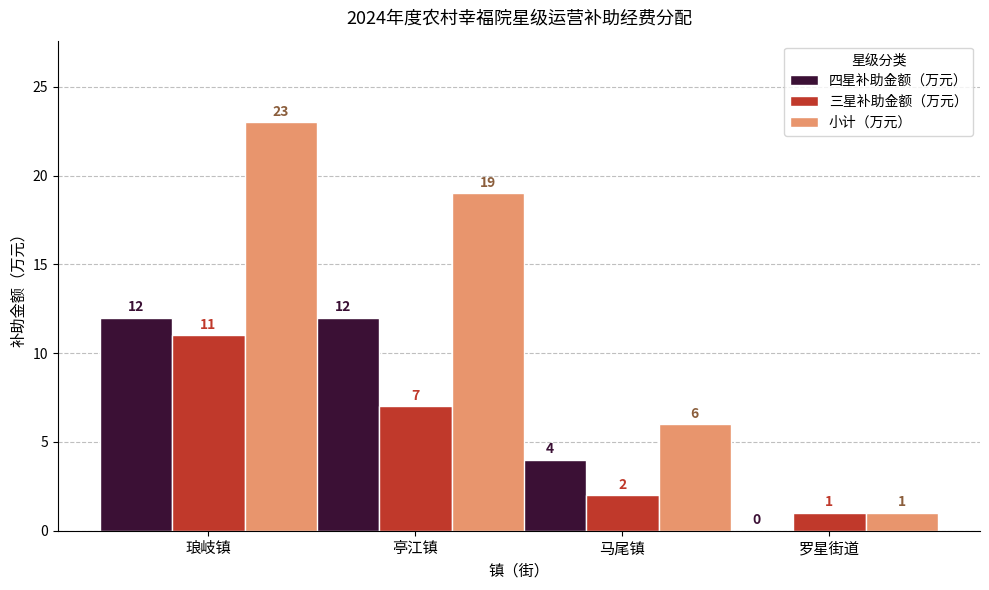

Which category has the highest value across all series?

琅岐镇